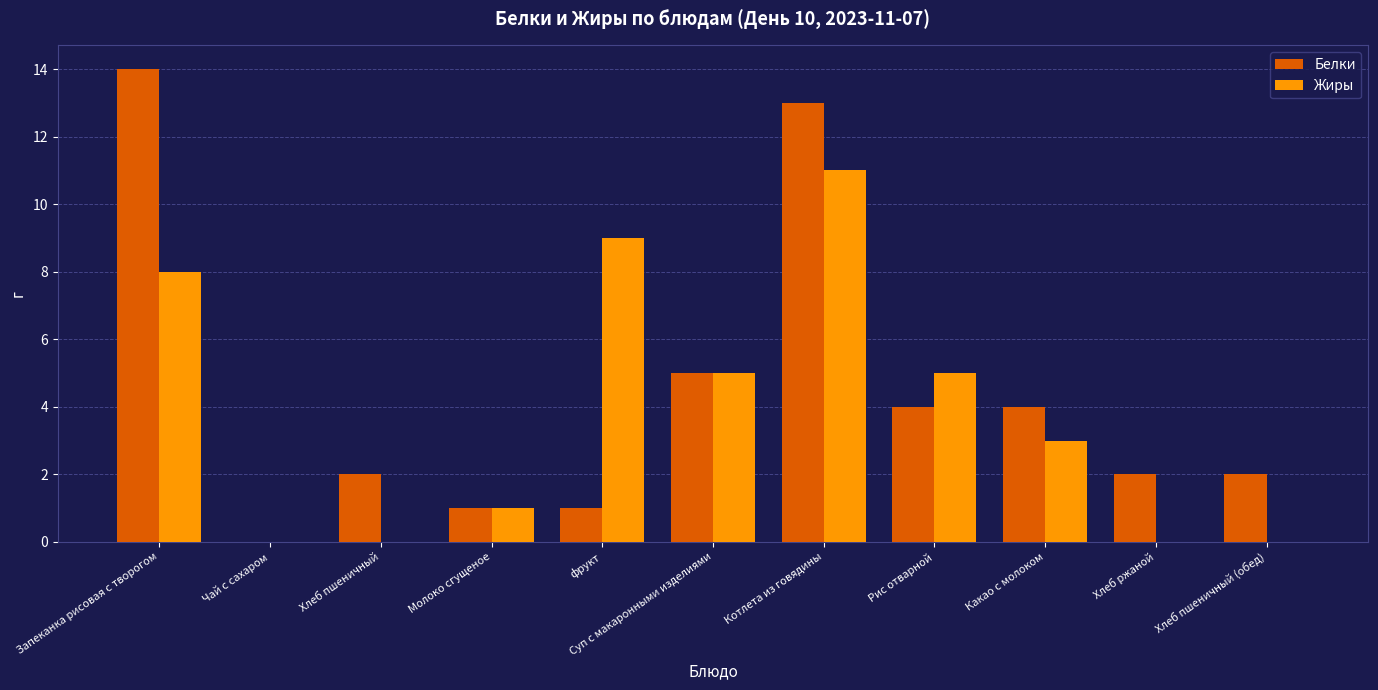

At which category is the sum across all series the highest?

Котлета из говядины